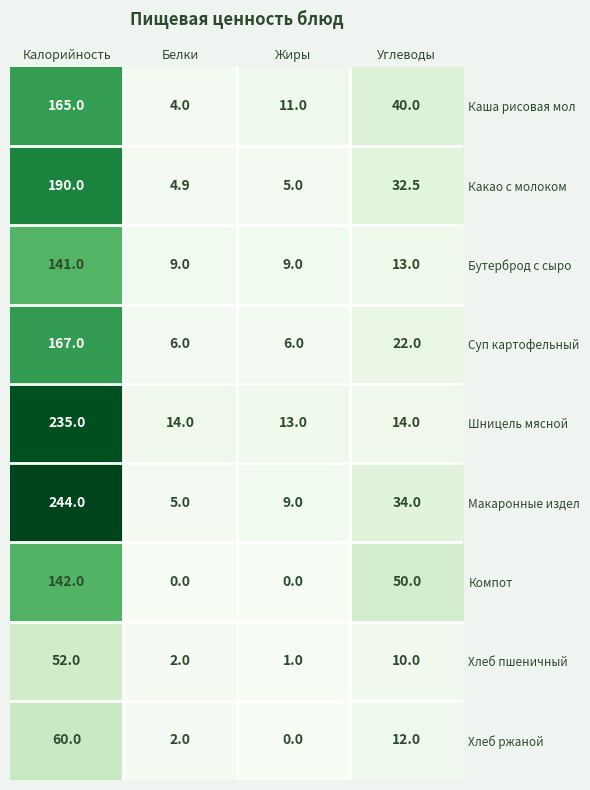

What is the difference between the maximum and minimum values in the Хлеб ржаной series?

60.0